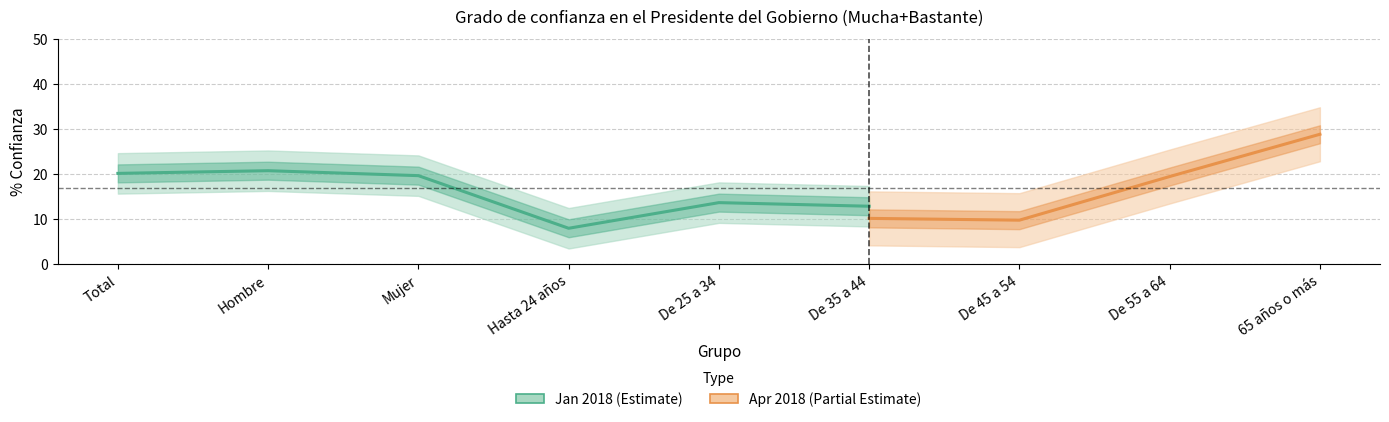

At Hasta 24 años, list the series in order from largest to smallest.

Mucha+Bastante Confianza Apr 2018, Mucha+Bastante Confianza Jan 2018